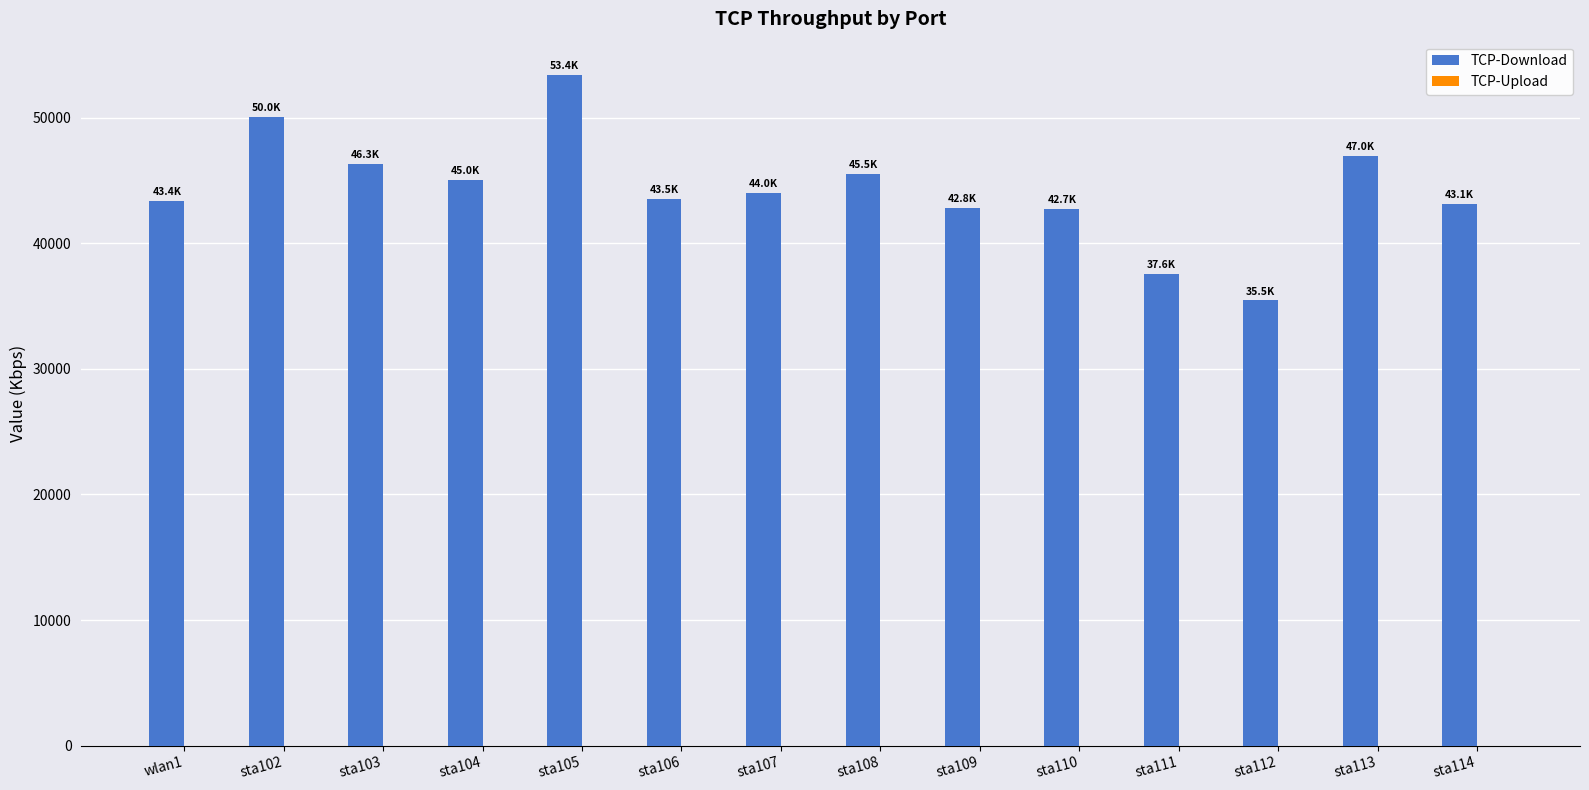

What is the sum of all values?

619719.6